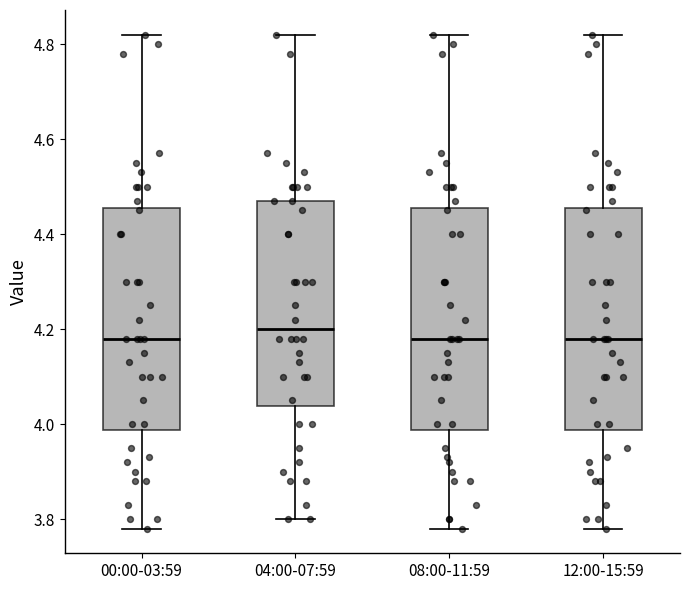

Reading left to right, read every box against the y-axis: the position of its median line, the range the box covers, and the ends of its whiskers. The values are not printed on the chart, so give them approximately, as read against the axis.

00:00-03:59: median 4.18, box 3.98 to 4.46, whiskers 3.78 to 4.82
04:00-07:59: median 4.20, box 4.04 to 4.48, whiskers 3.80 to 4.82
08:00-11:59: median 4.18, box 3.98 to 4.46, whiskers 3.78 to 4.82
12:00-15:59: median 4.18, box 3.98 to 4.46, whiskers 3.78 to 4.82